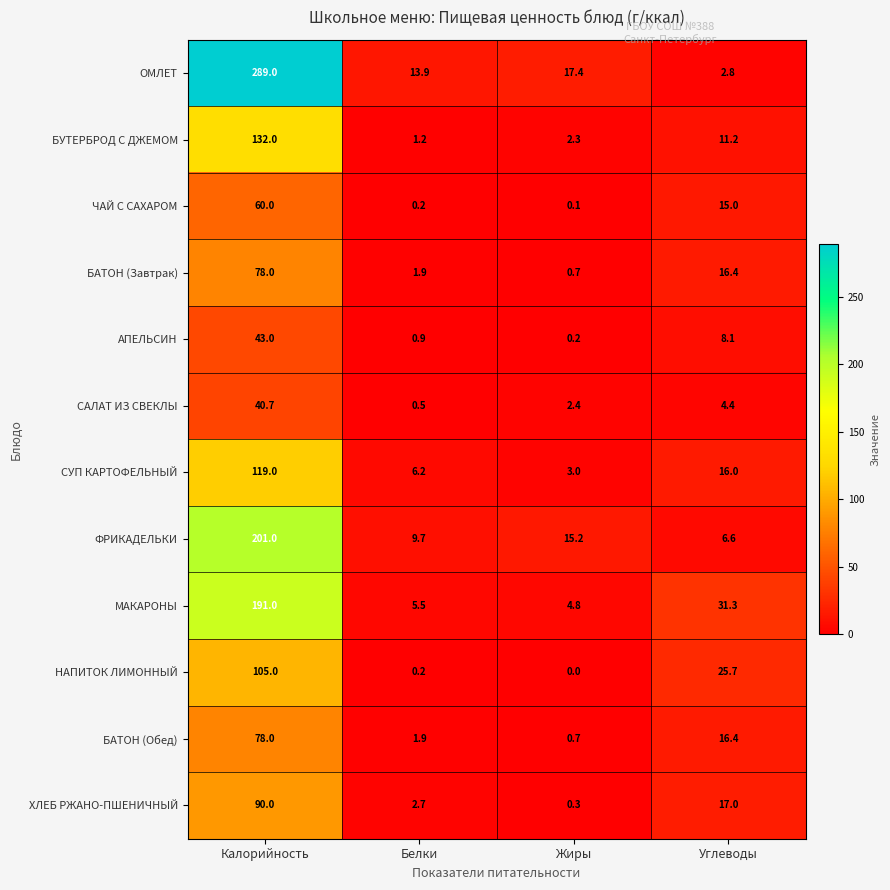

Which category has the lowest value across all series?

Жиры